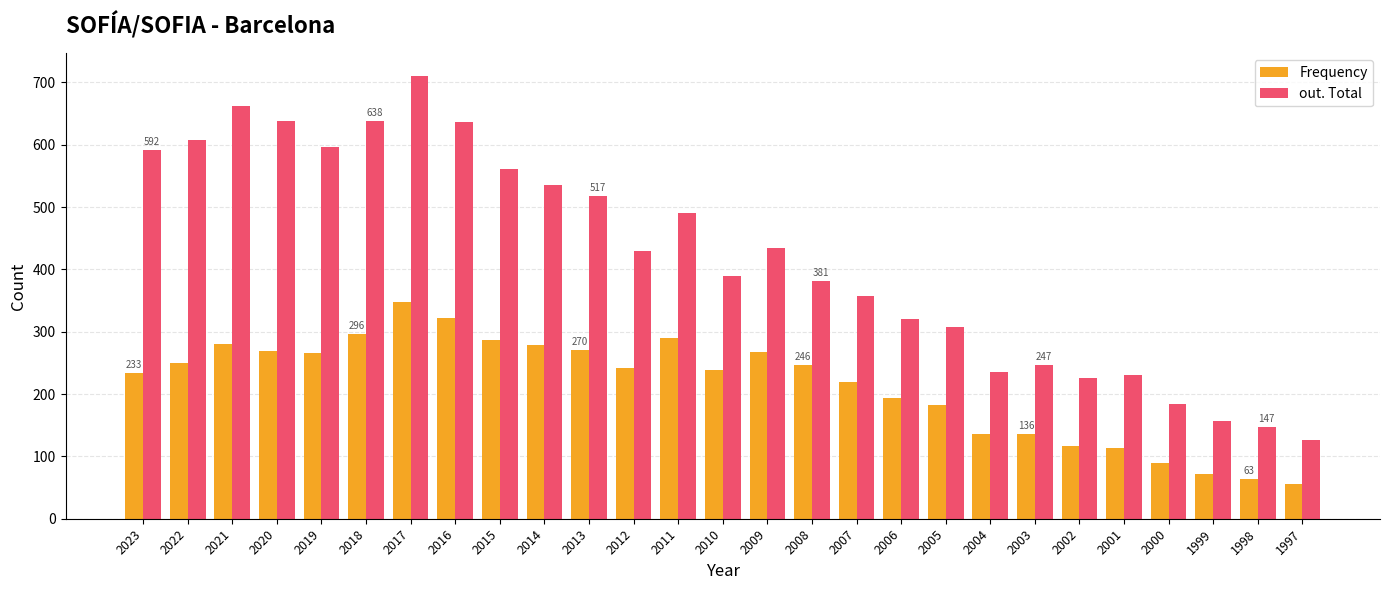

What is the difference between the second highest and minimum values in the out. Total series?

535